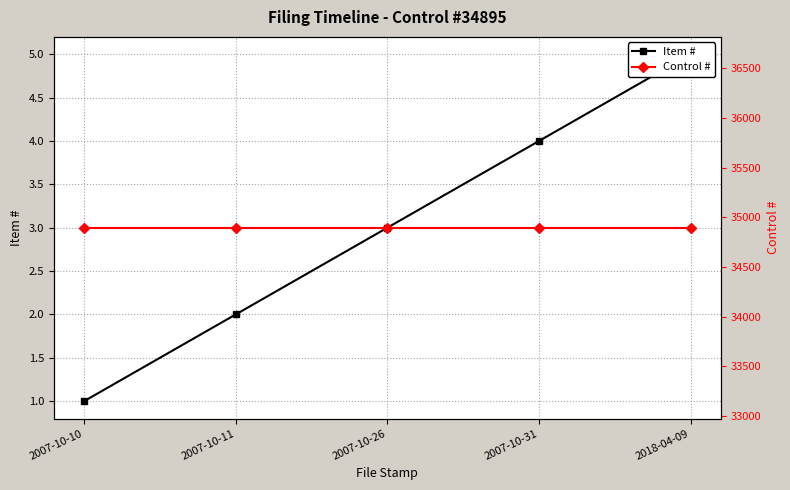

What is the difference between the maximum and minimum values in the Item # series?

4